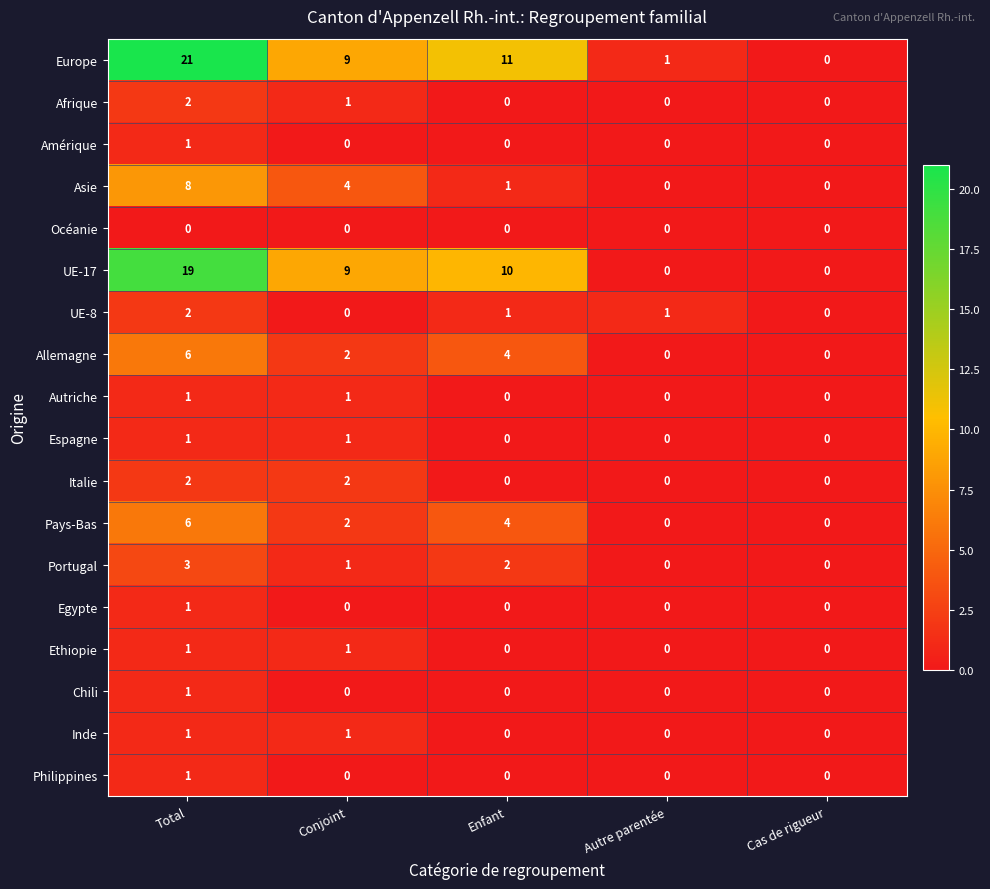

Which series has the largest range (max minus min)?

Europe